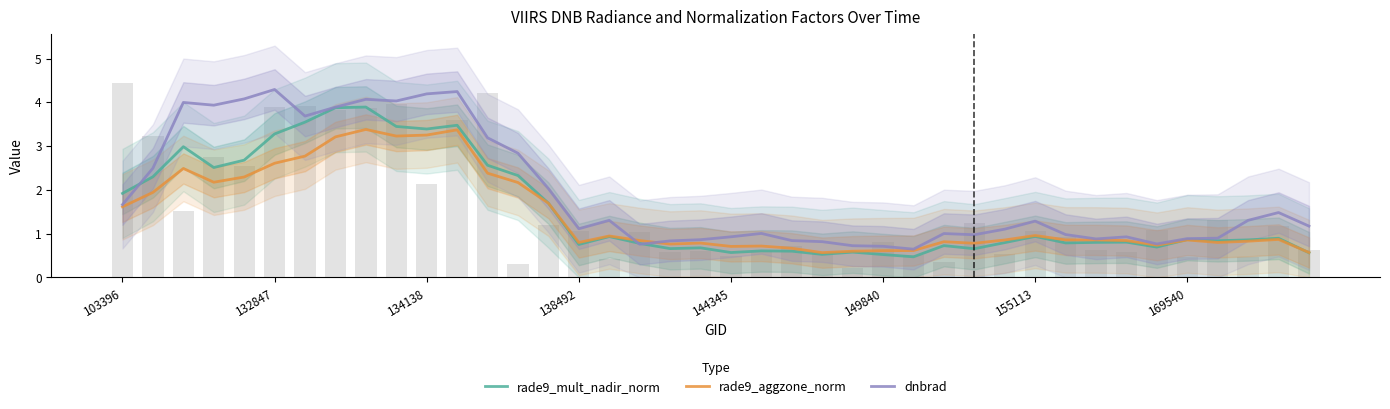

Where is dnbrad nearest to the value 2?

14